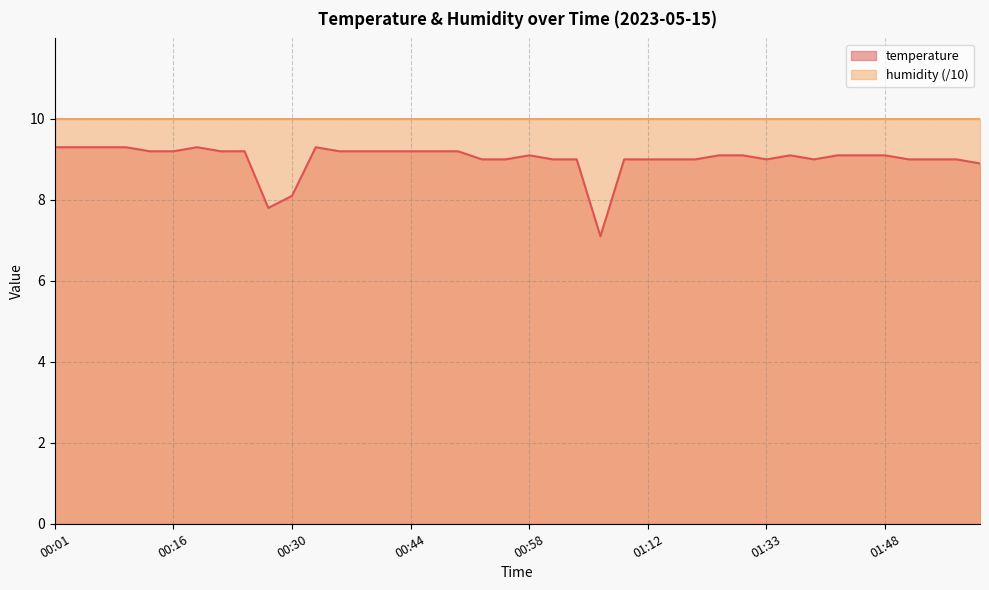

Where is the data nearest to the value 8?

00:30